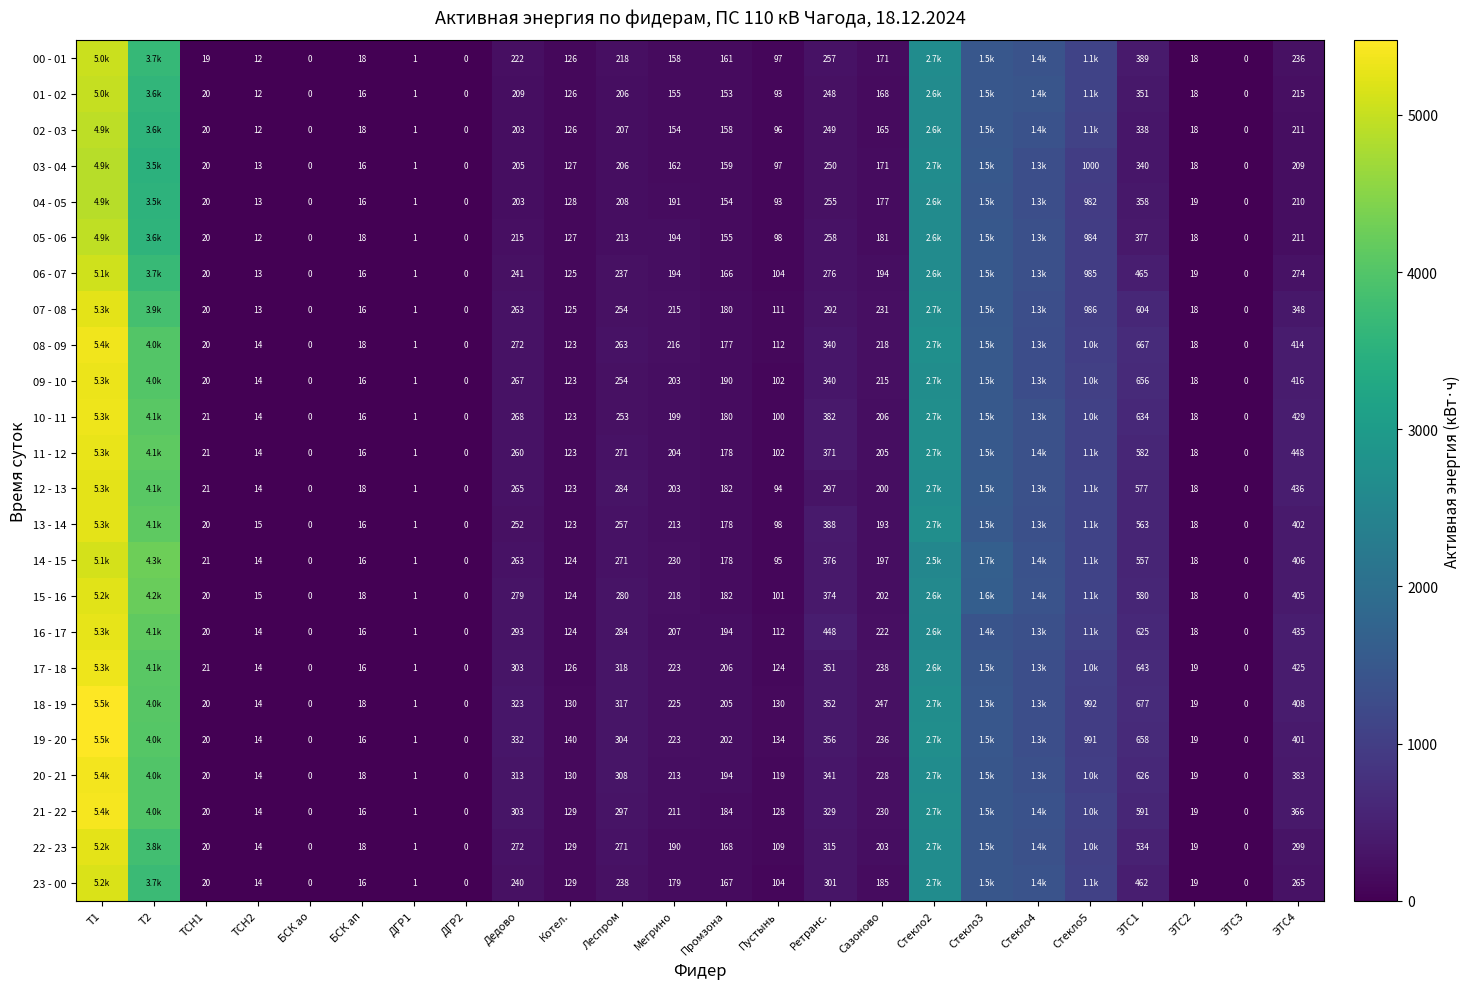

What is the sum of the 00 - 01 values at ТСН2 and ЭТС4?

248.0